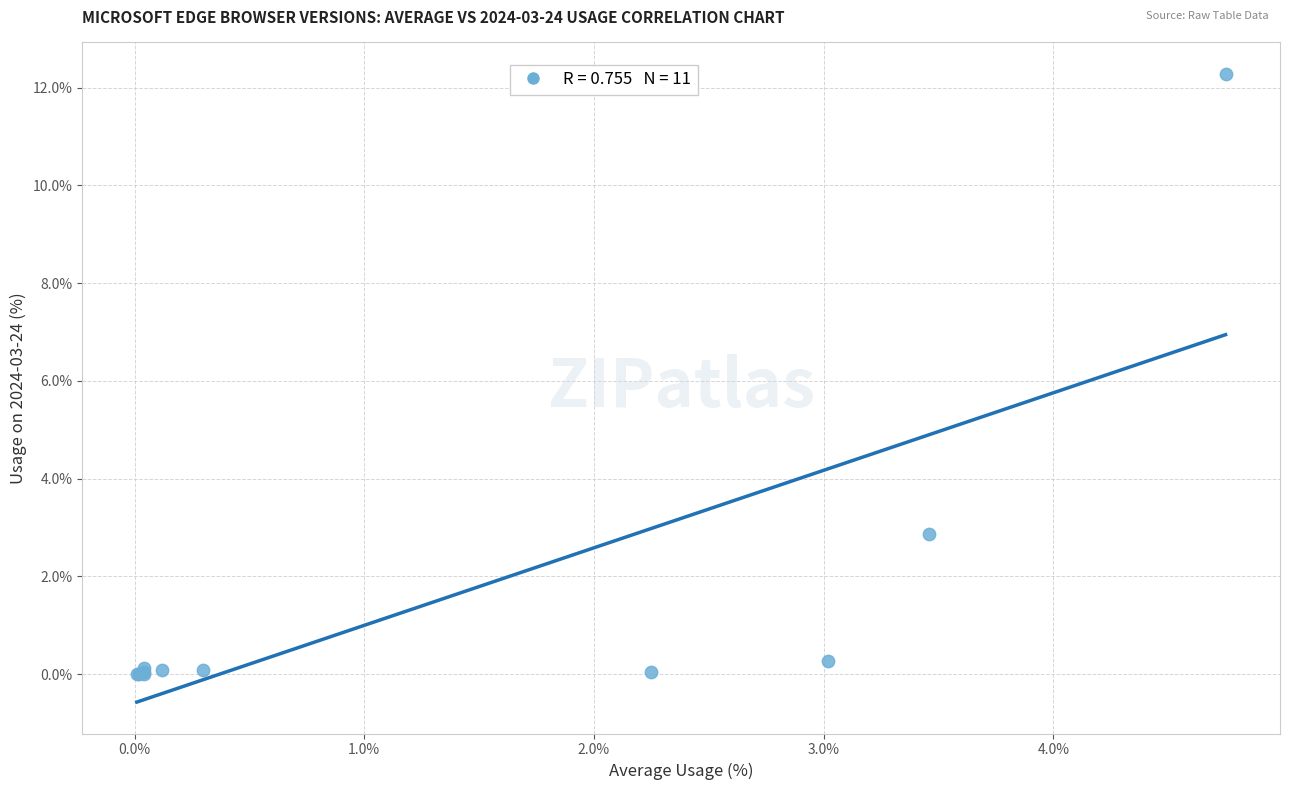

What Y value in the scatter plot is closest to 6?

2.9